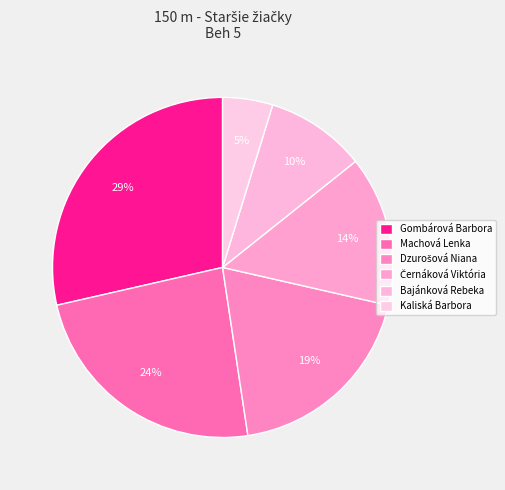

How many slices are in this pie chart?

6